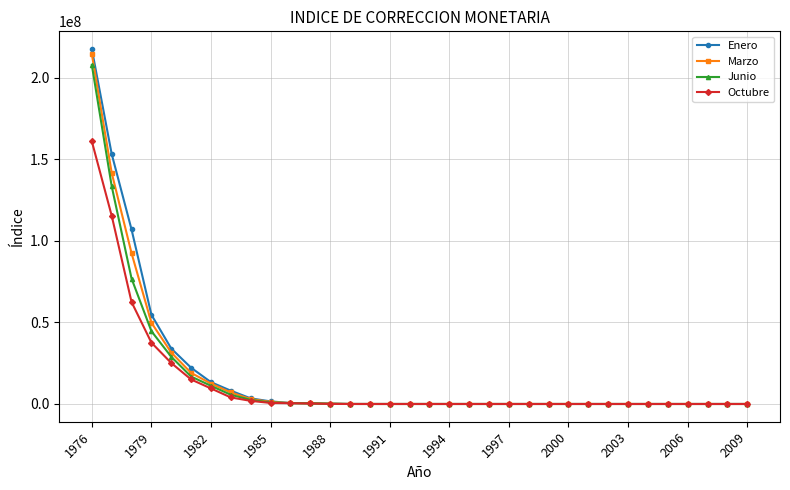

Rank the series by their maximum value, from lowest to highest.

Octubre, Junio, Marzo, Enero